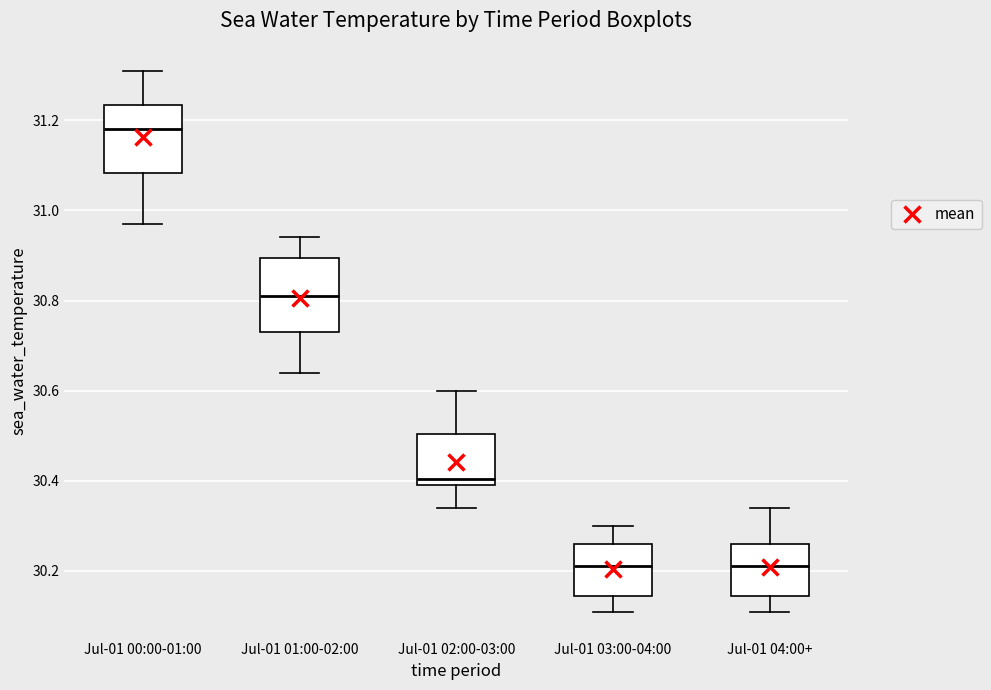

Reading left to right, transcribe this box plot: for each box, give where its median line is, the range the box spans, and where its two whiskers end, as read against the y-axis. The values are not printed on the chart, so give them approximately, as read against the axis.

Jul-01 00:00-01:00: median 31.18, box 31.08 to 31.24, whiskers 30.98 to 31.32
Jul-01 01:00-02:00: median 30.82, box 30.74 to 30.90, whiskers 30.64 to 30.94
Jul-01 02:00-03:00: median 30.40 (just above the box's lower edge), box 30.40 to 30.50, whiskers 30.34 to 30.60
Jul-01 03:00-04:00: median 30.22, box 30.14 to 30.26, whiskers 30.12 to 30.30
Jul-01 04:00+: median 30.22, box 30.14 to 30.26, whiskers 30.12 to 30.34